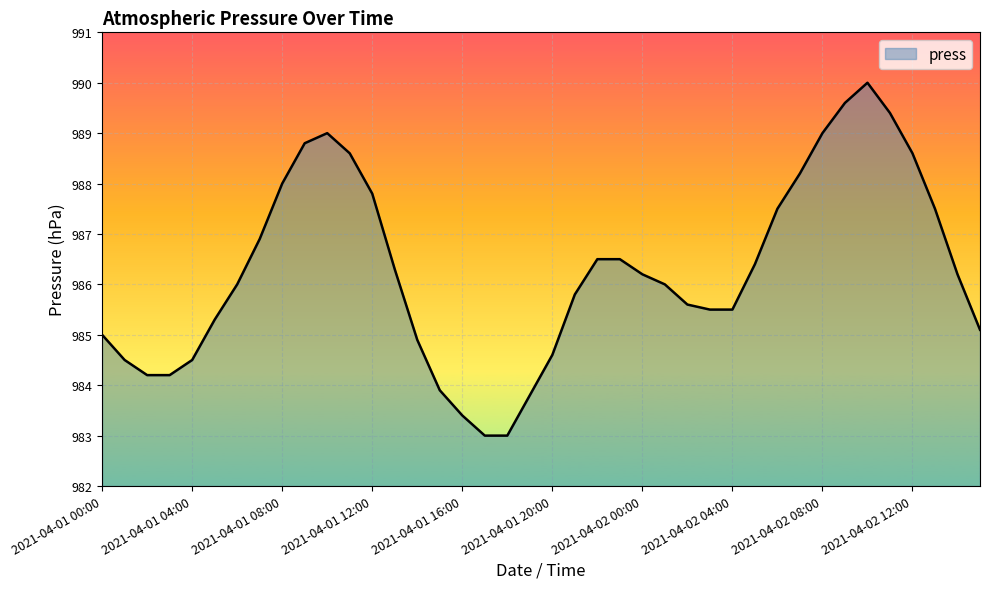

What is the difference between the maximum and minimum values?

7.0